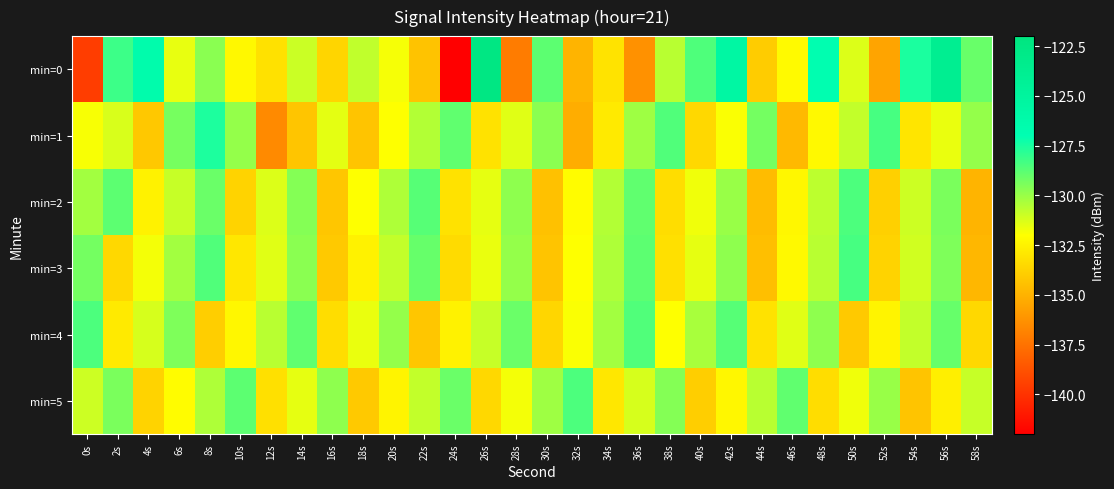

Reading left to right, transcribe all the data shown in this chart.

min=0: 0s=-139.6	2s=-128.2	4s=-126.4	6s=-131.6	8s=-129.7	10s=-132.2	12s=-133.2	14s=-131.0	16s=-133.6	18s=-130.8	20s=-131.8	22s=-134.3	24s=-142.0	26s=-122.4	28s=-137.1	30s=-128.8	32s=-134.9	34s=-133.1	36s=-136.3	38s=-130.6	40s=-128.5	42s=-125.6	44s=-134.0	46s=-132.2	48s=-126.8	50s=-131.3	52s=-135.5	54s=-127.5	56s=-123.7	58s=-129.0
min=1: 0s=-131.9	2s=-131.3	4s=-134.1	6s=-129.3	8s=-127.6	10s=-129.9	12s=-136.6	14s=-134.2	16s=-131.5	18s=-134.3	20s=-132.0	22s=-130.5	24s=-128.9	26s=-133.1	28s=-131.4	30s=-129.7	32s=-135.2	34s=-132.8	36s=-130.1	38s=-128.6	40s=-133.5	42s=-131.9	44s=-129.3	46s=-134.7	48s=-132.2	50s=-130.8	52s=-128.4	54s=-133.0	56s=-131.6	58s=-129.9
min=2: 0s=-130.2	2s=-128.8	4s=-132.5	6s=-130.9	8s=-129.1	10s=-133.7	12s=-131.3	14s=-129.6	16s=-134.2	18s=-132.0	20s=-130.4	22s=-128.7	24s=-133.1	26s=-131.5	28s=-129.8	30s=-134.4	32s=-132.1	34s=-130.5	36s=-128.9	38s=-133.3	40s=-131.7	42s=-130.0	44s=-134.6	46s=-132.3	48s=-130.7	50s=-128.5	52s=-133.8	54s=-131.0	56s=-129.4	58s=-134.9
min=3: 0s=-129.3	2s=-133.5	4s=-131.8	6s=-130.2	8s=-128.6	10s=-132.9	12s=-131.4	14s=-129.7	16s=-134.1	18s=-132.5	20s=-130.8	22s=-129.0	24s=-133.4	26s=-131.6	28s=-129.9	30s=-134.3	32s=-132.0	34s=-130.4	36s=-128.8	38s=-133.2	40s=-131.5	42s=-129.8	44s=-134.5	46s=-132.2	48s=-130.6	50s=-128.4	52s=-133.7	54s=-131.1	56s=-129.5	58s=-134.8
min=4: 0s=-128.5	2s=-132.8	4s=-131.2	6s=-129.5	8s=-133.9	10s=-132.3	12s=-130.6	14s=-128.9	16s=-133.3	18s=-131.6	20s=-129.9	22s=-134.2	24s=-132.5	26s=-130.9	28s=-129.1	30s=-133.6	32s=-131.9	34s=-130.2	36s=-128.6	38s=-132.0	40s=-130.3	42s=-128.7	44s=-133.1	46s=-131.4	48s=-129.8	50s=-134.1	52s=-132.4	54s=-130.8	56s=-129.0	58s=-133.5
min=5: 0s=-131.0	2s=-129.4	4s=-133.7	6s=-132.1	8s=-130.4	10s=-128.8	12s=-133.2	14s=-131.5	16s=-129.8	18s=-134.1	20s=-132.4	22s=-130.8	24s=-129.1	26s=-133.5	28s=-131.8	30s=-130.1	32s=-128.5	34s=-132.9	36s=-131.2	38s=-129.6	40s=-133.9	42s=-132.3	44s=-130.6	46s=-128.9	48s=-133.3	50s=-131.7	52s=-130.0	54s=-134.3	56s=-132.6	58s=-130.9